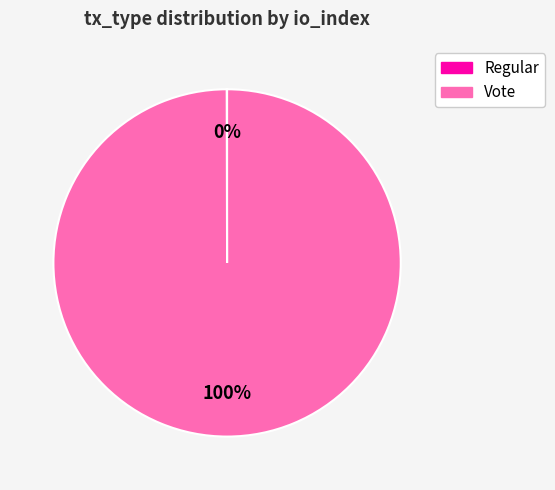

Which category has the biggest portion of the pie?

Vote